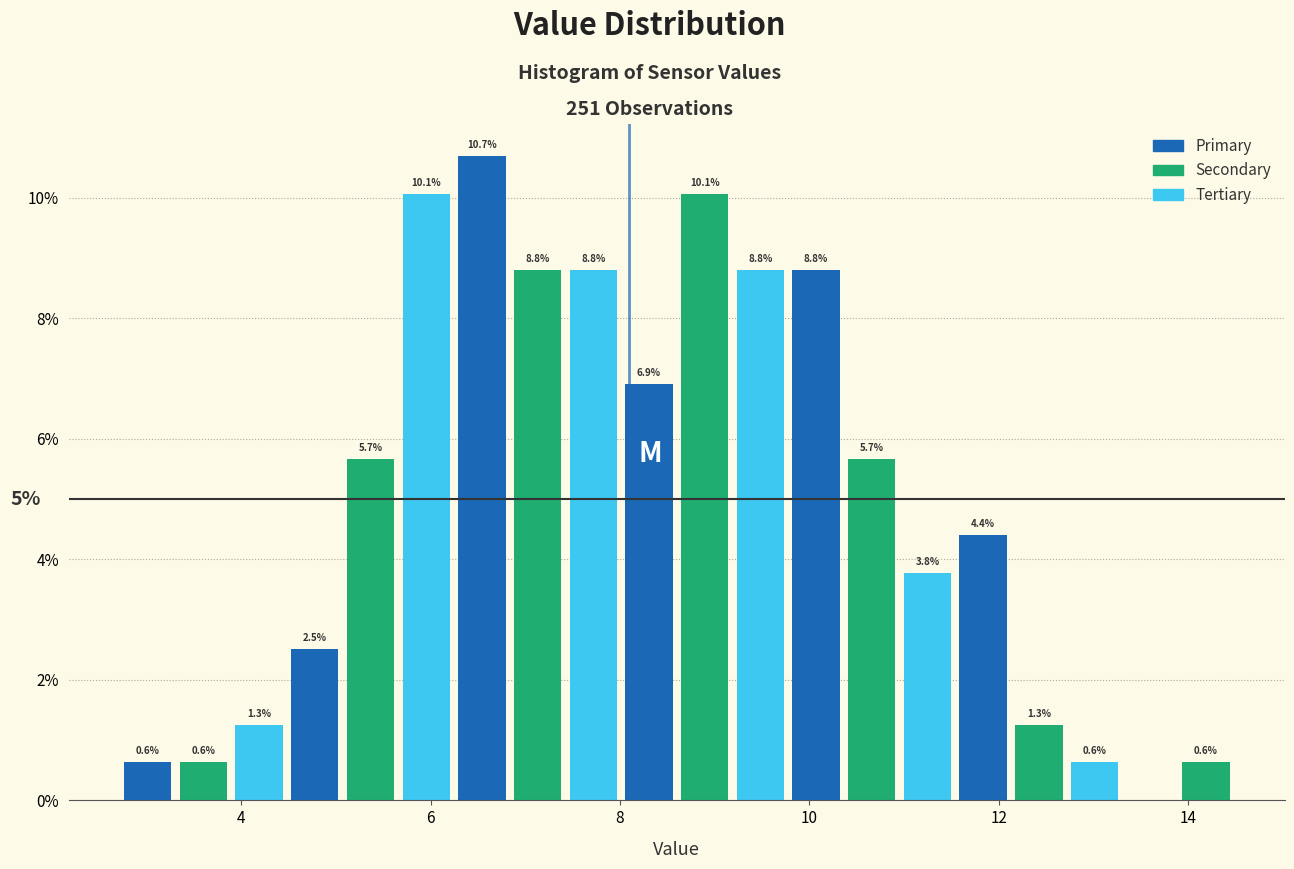

Read against the x-axis, roughly where is the centre of the tallest bar?

6.6